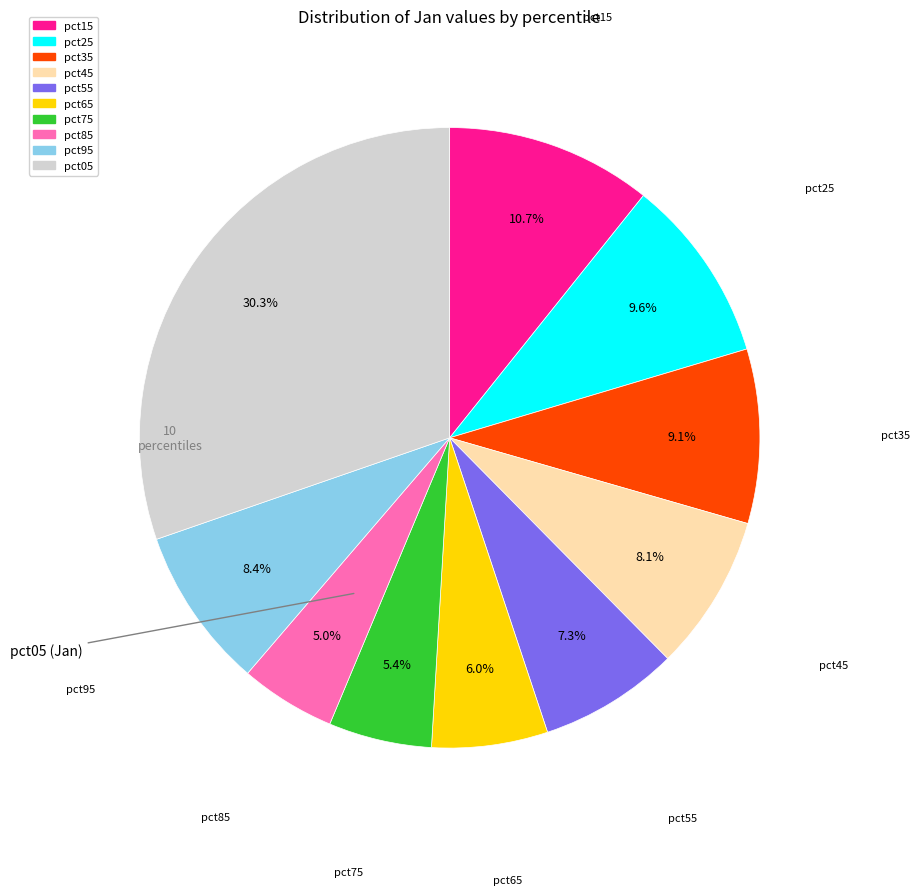

How many slices are in this pie chart?

10